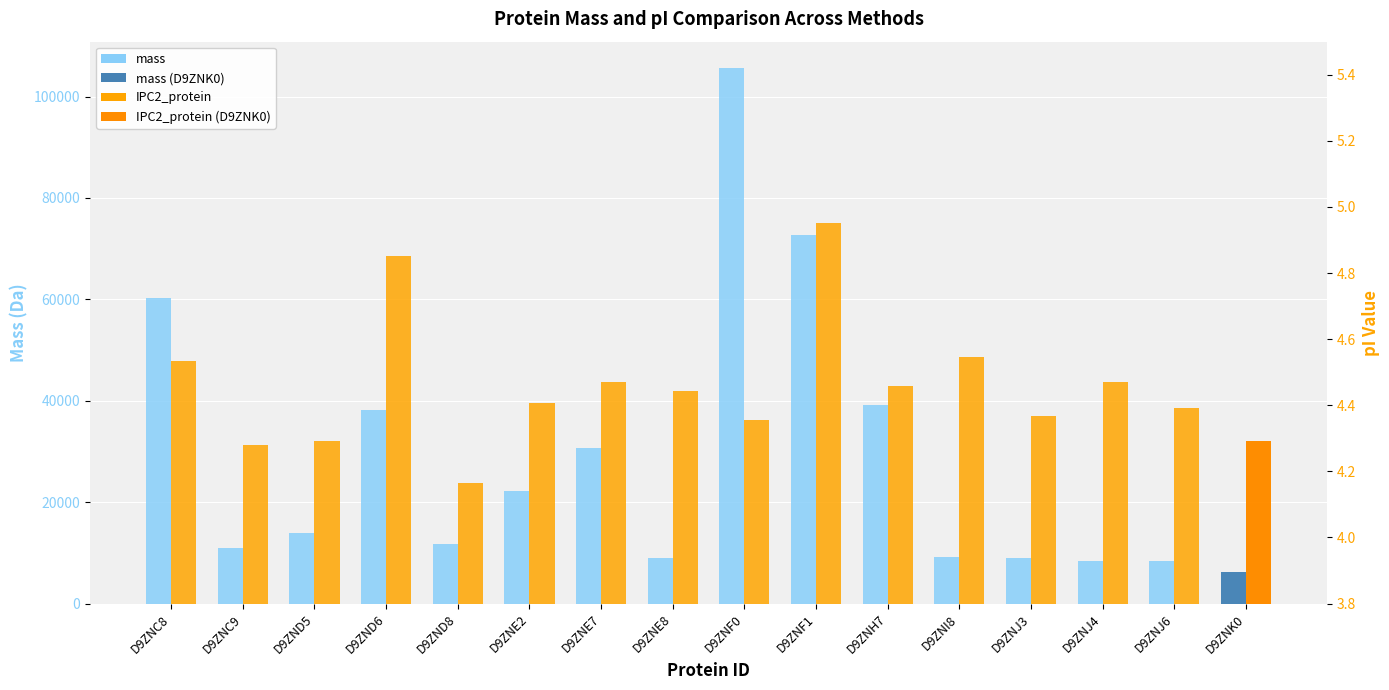

What is the average value of the IPC2_protein series?

4.5